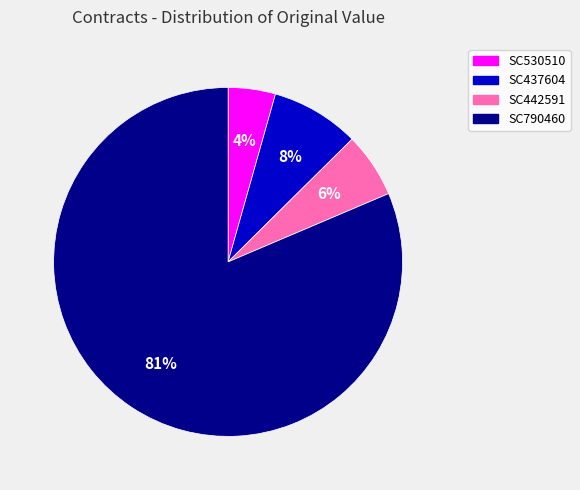

To the nearest percent, what percentage of the pie is SC437604?

8%